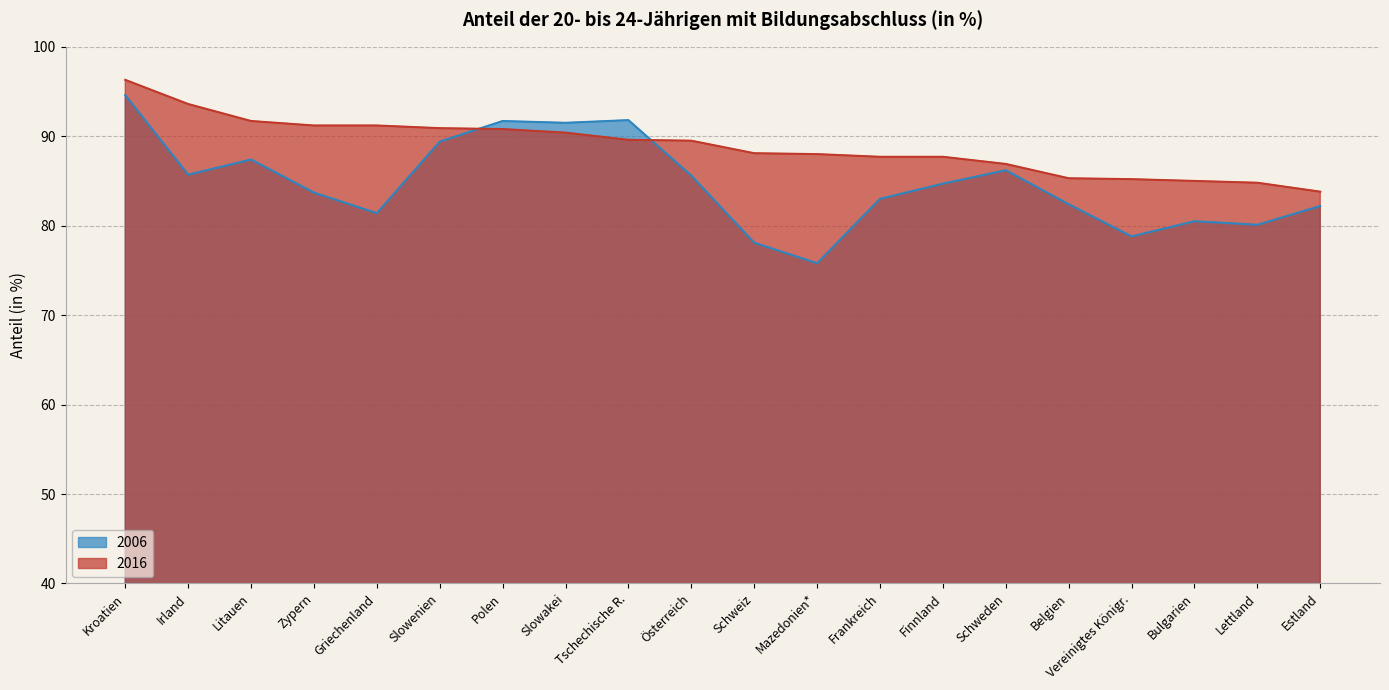

What is the label of the 3rd point from the right?

Bulgarien